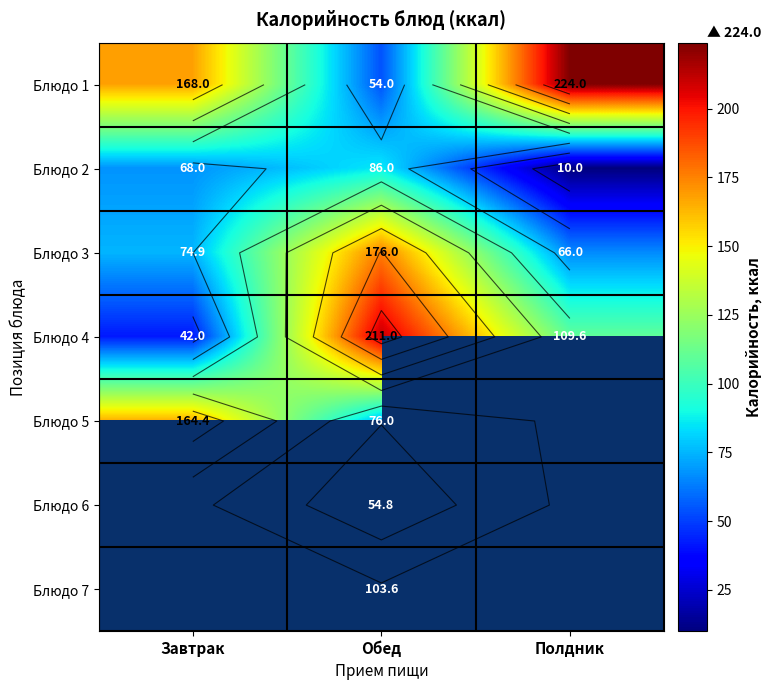

Count the number of data series in this chart.

7